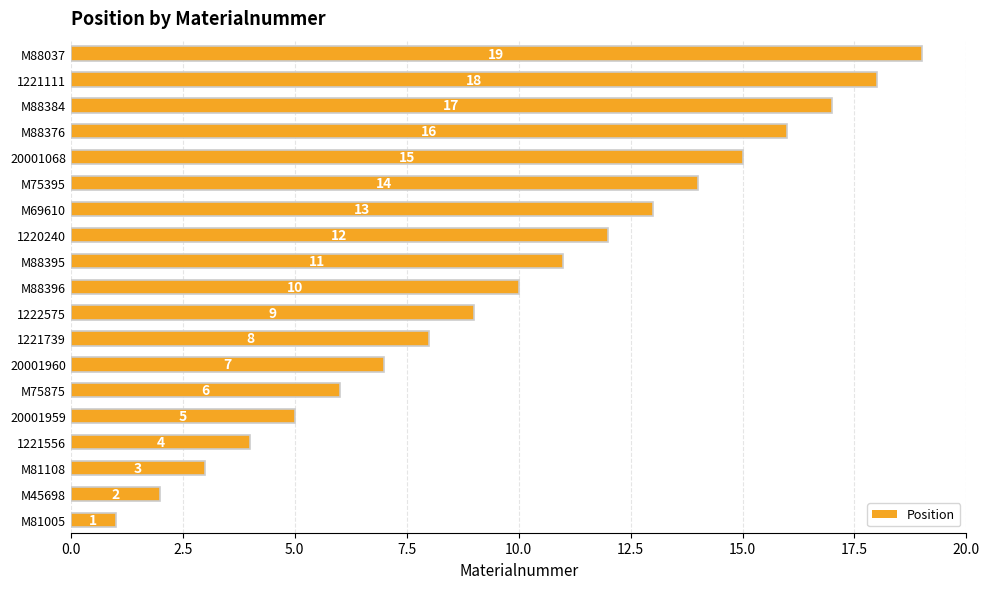

What is the sum of all values?

190